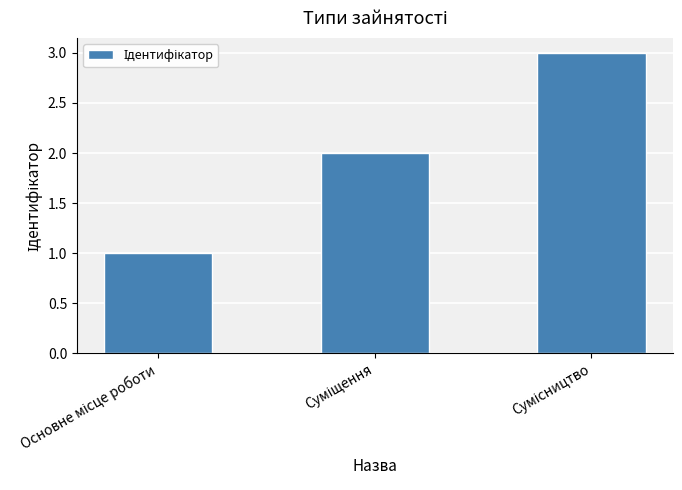

What is the maximum value shown in the chart?

3